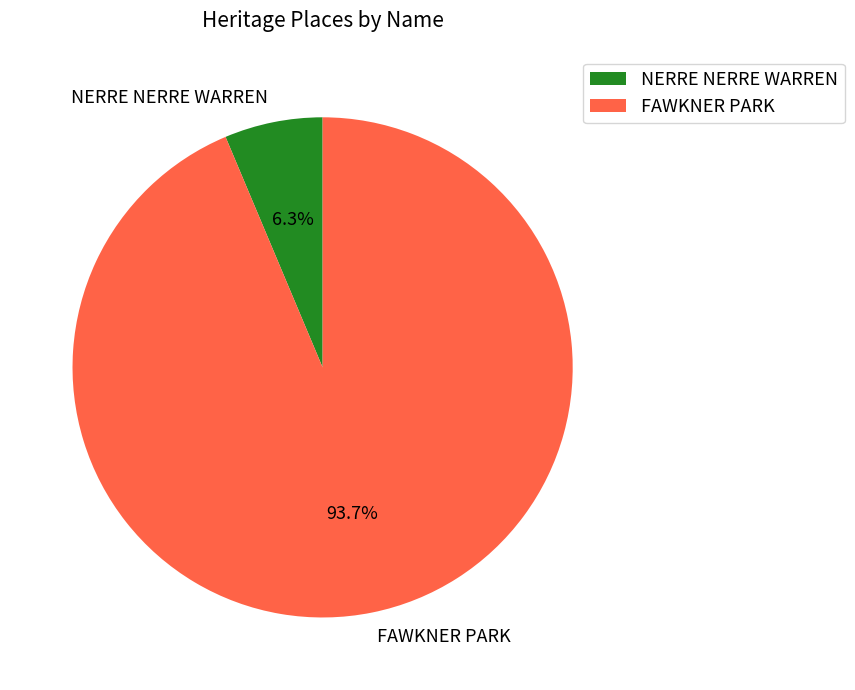

What percentage do FAWKNER PARK and NERRE NERRE WARREN together represent?

100.0%